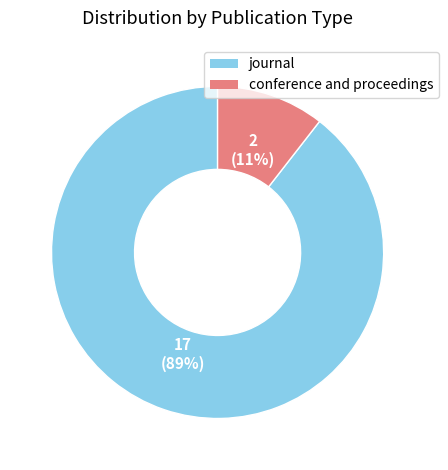

What is the largest slice in the pie chart?

journal